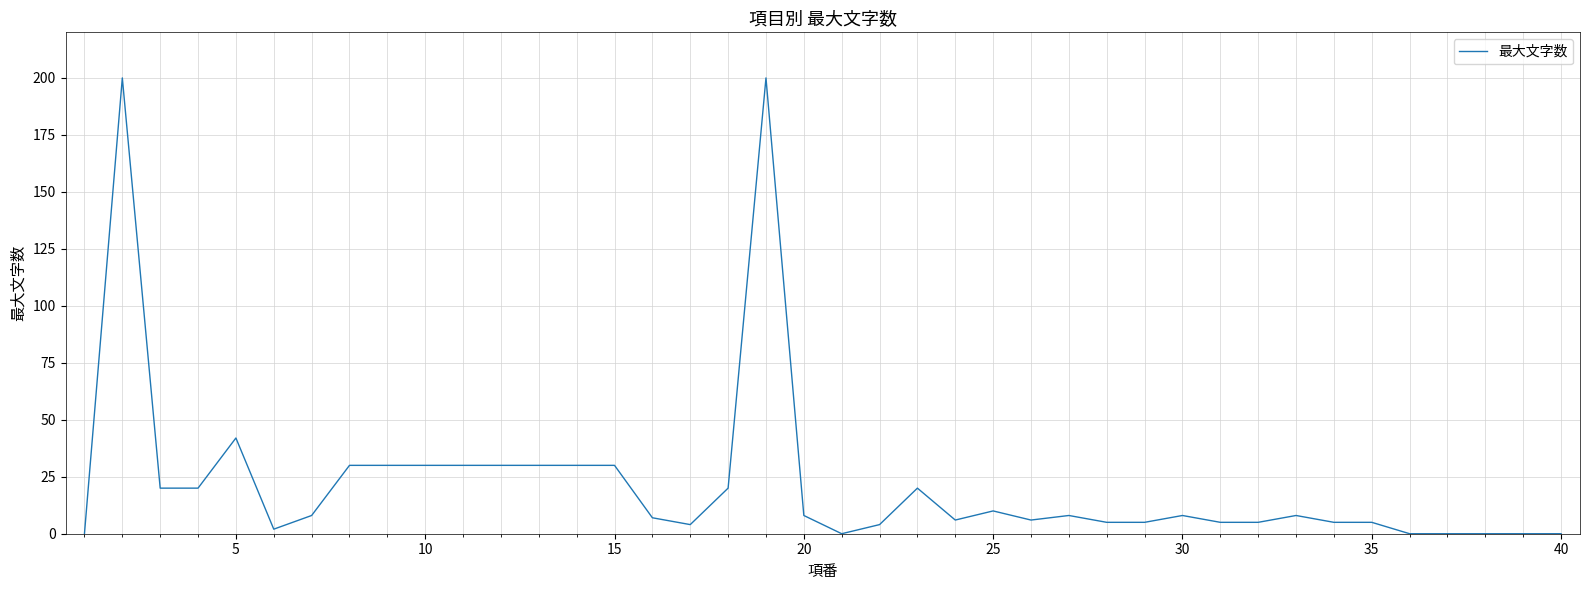

Reading right to left, list all the values displayed in this chart.

0	0	0	0	0	5	5	8	5	5	8	5	5	8	6	10	6	20	4	0	8	200	20	4	7	30	30	30	30	30	30	30	30	8	2	42	20	20	200	0